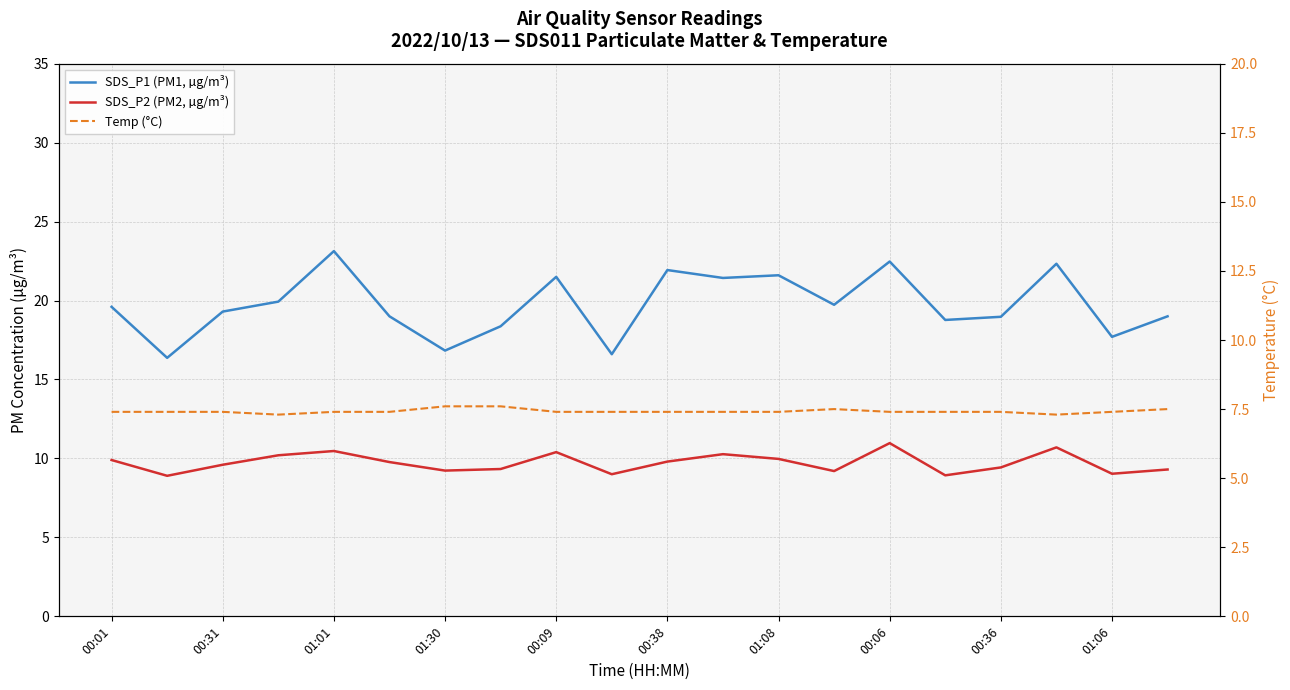

How many values in the SDS_P2 (PM2, µg/m³) series are below 9?

2